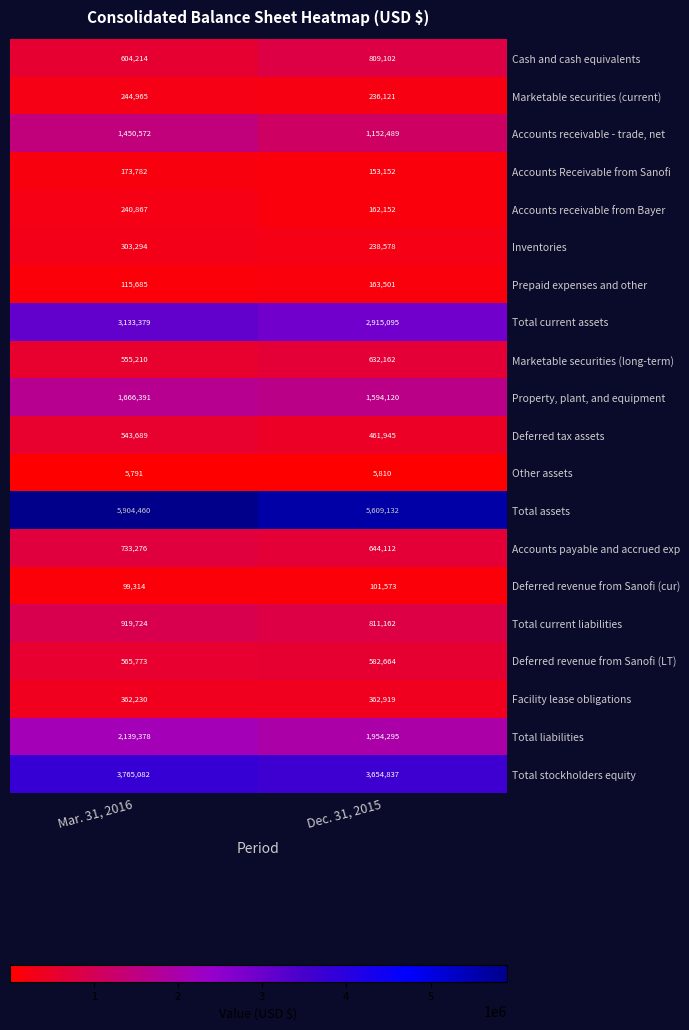

The value of Other assets at Mar. 31, 2016 is 5791. True or false?

True